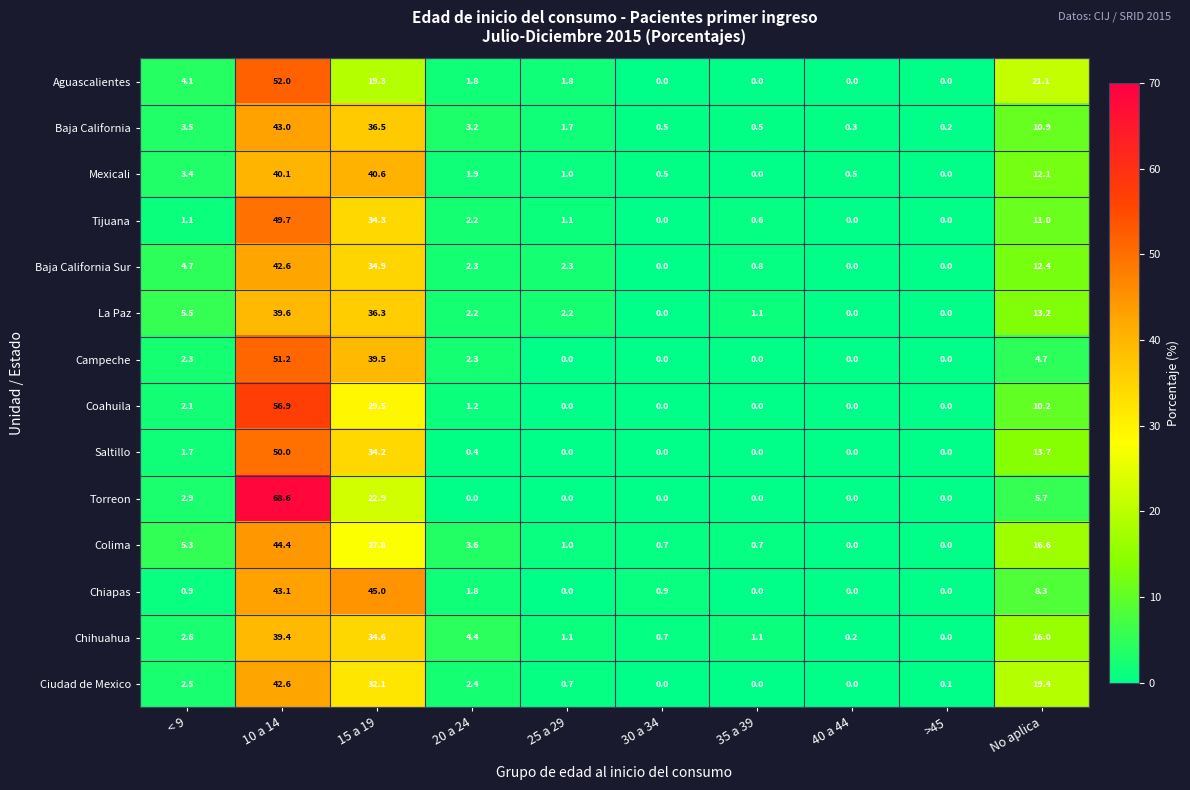

Is it true that Colima equals -22.3 at >45?

False